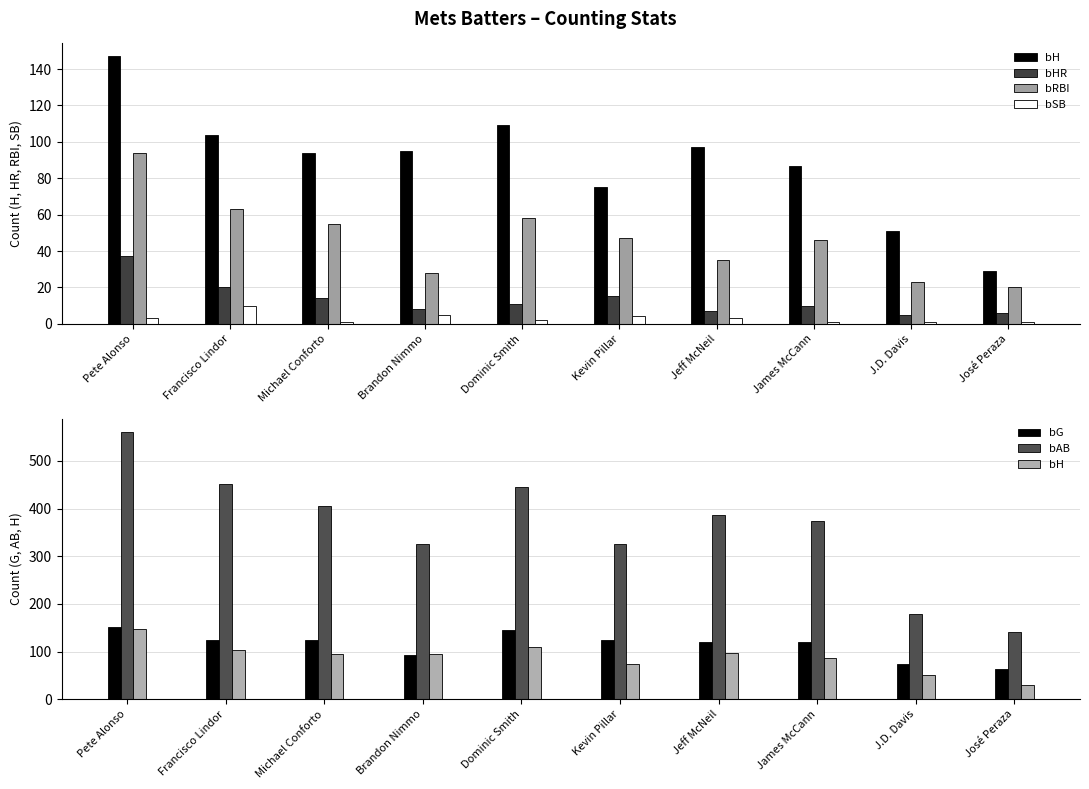

How many data points in bAB are above 386?

4